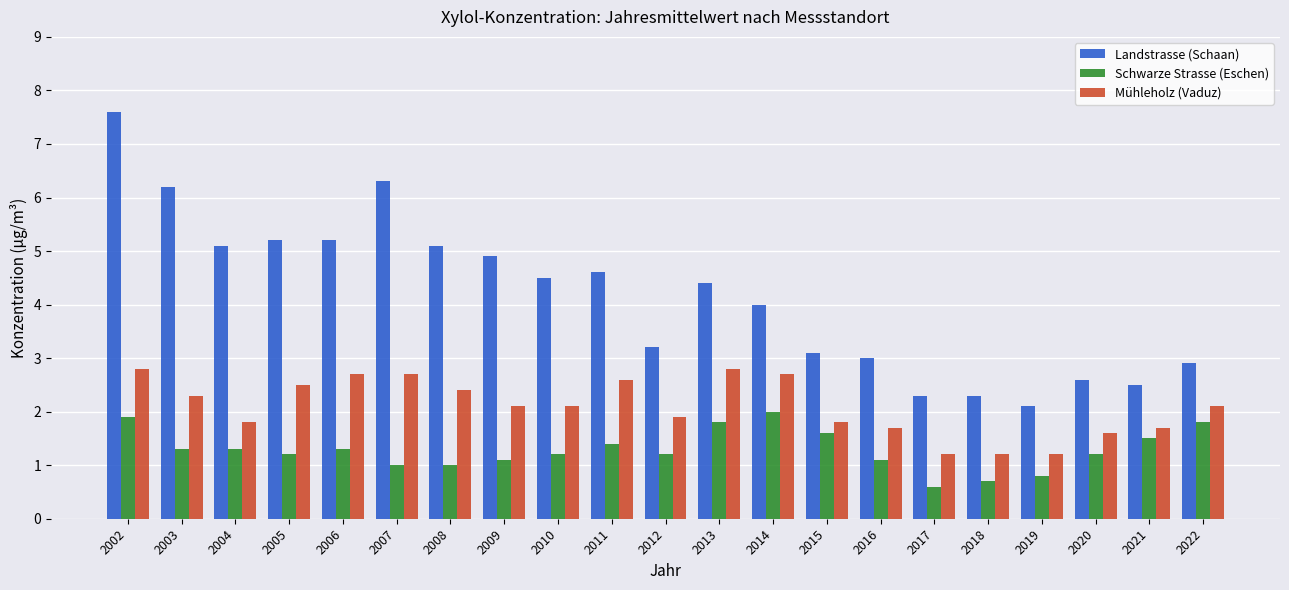

Rank the series by their average value, from highest to lowest.

Landstrasse (Schaan), Mühleholz (Vaduz), Schwarze Strasse (Eschen)